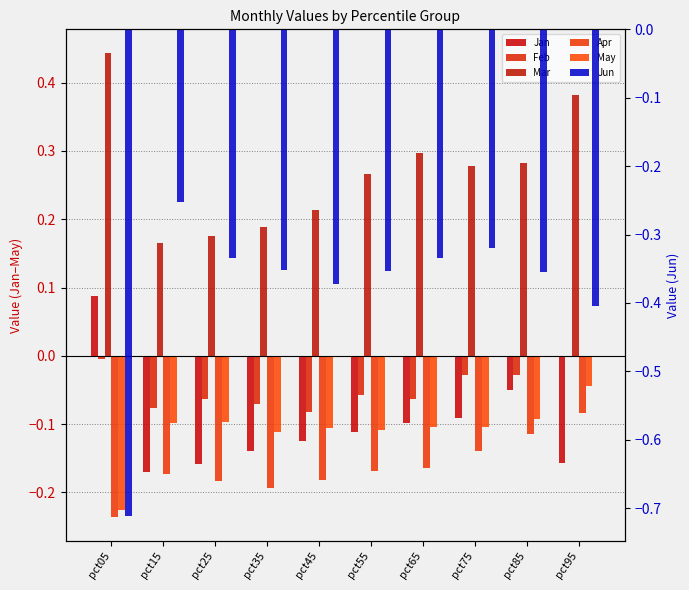

Rank the series by their maximum value, from lowest to highest.

Jun, Apr, May, Feb, Jan, Mar